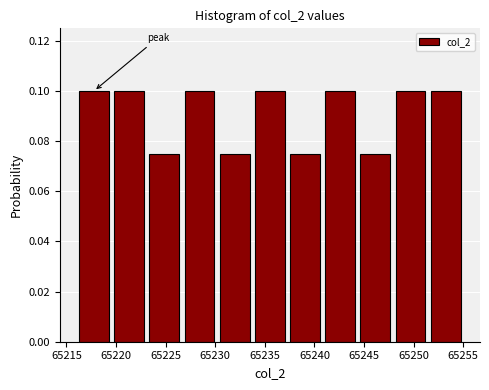

Reading left to right, list every bar in this chart as the range it spans on the x-axis followed by its height. Neither the bar edges nor the heights are printed on the chart, so give them approximately, as read against the axes.

65216.0 to 65219.5: 0.100
65219.5 to 65223.0: 0.100
65223.0 to 65226.5: 0.076
65226.5 to 65230.0: 0.100
65230.0 to 65233.5: 0.076
65233.5 to 65237.5: 0.100
65237.5 to 65241.0: 0.076
65241.0 to 65244.5: 0.100
65244.5 to 65248.0: 0.076
65248.0 to 65251.5: 0.100
65251.5 to 65255.0: 0.100